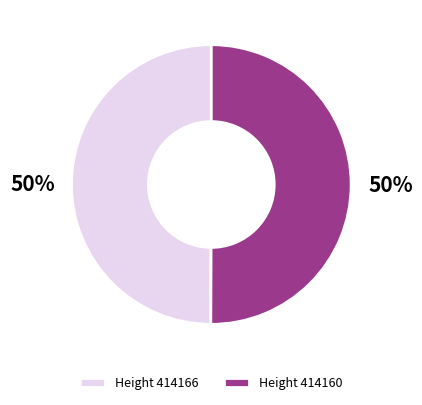

True or false: Height 414166 accounts for 45% of the total.

False